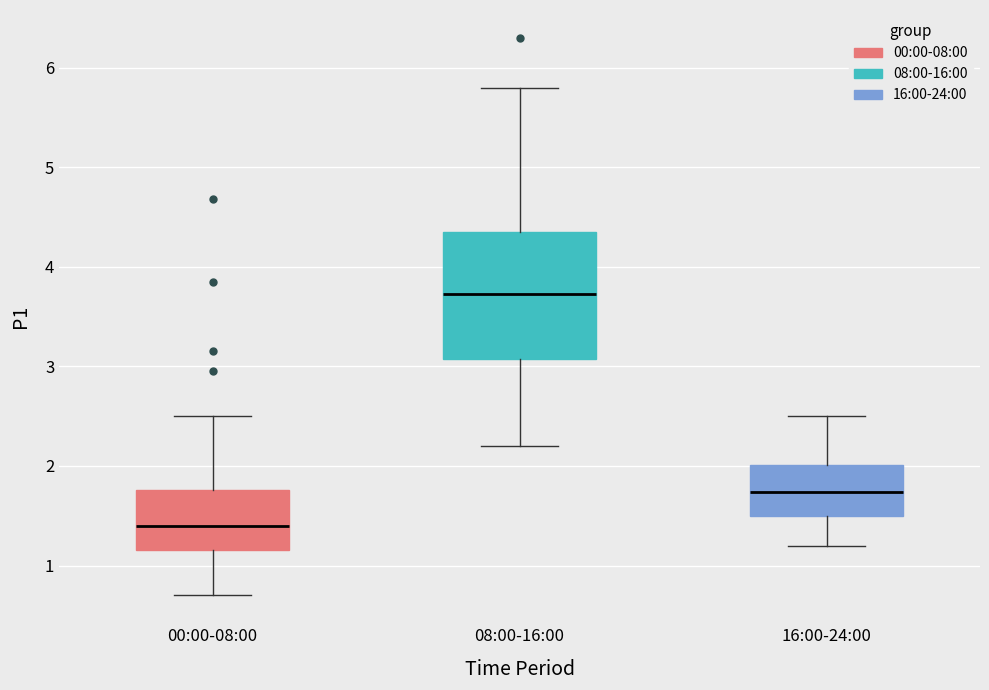

Comparing the boxes themselves (not the whiskers), which one is the tallest?

08:00-16:00